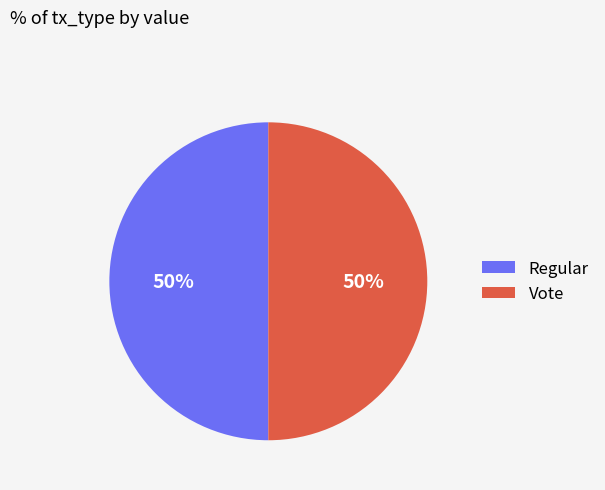

To the nearest percent, what is the combined percentage of Vote and Regular?

100%